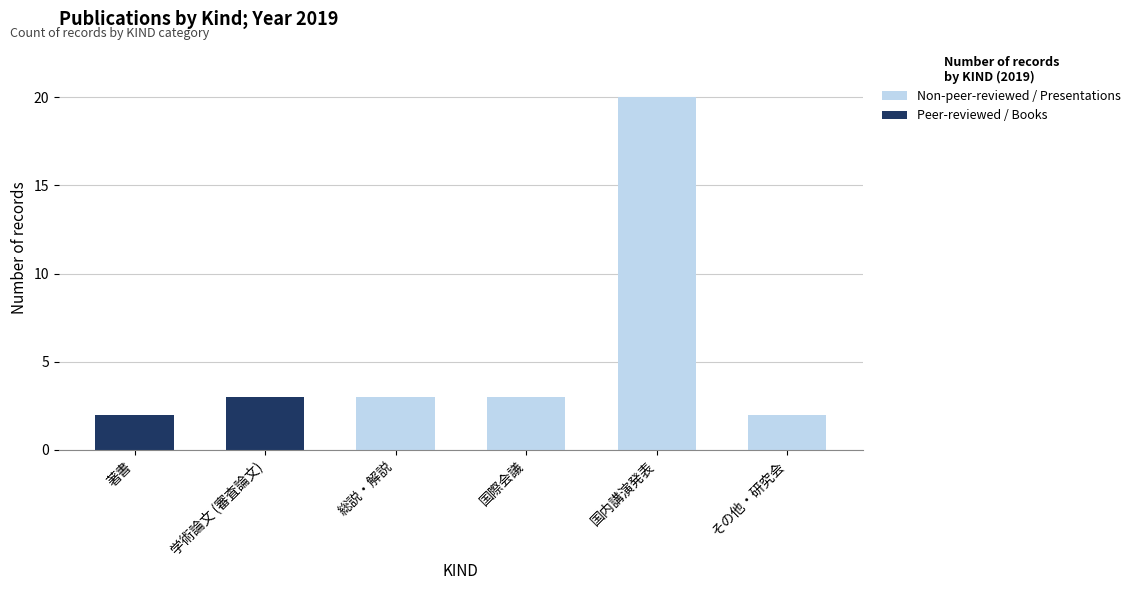

Reading left to right, what are the values for Non-peer-reviewed / Presentations?

著書=0	学術論文 (審査論文)=0	総説・解説=3	国際会議=3	国内講演発表=20	その他・研究会=2